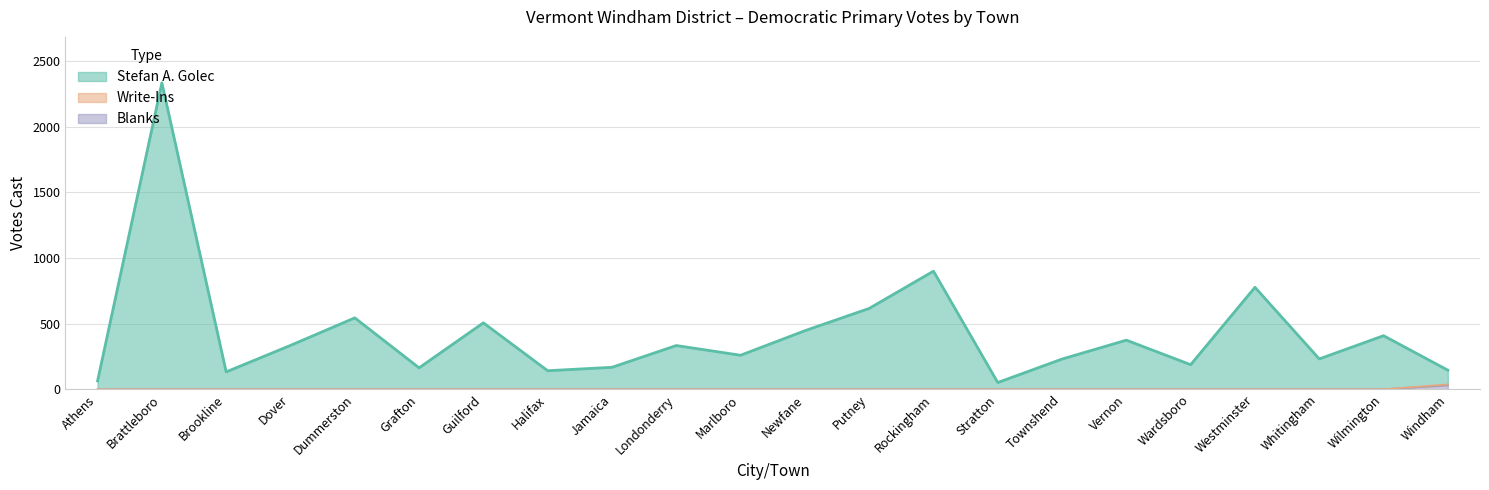

What is the sum of all Stefan A. Golec values?

9343